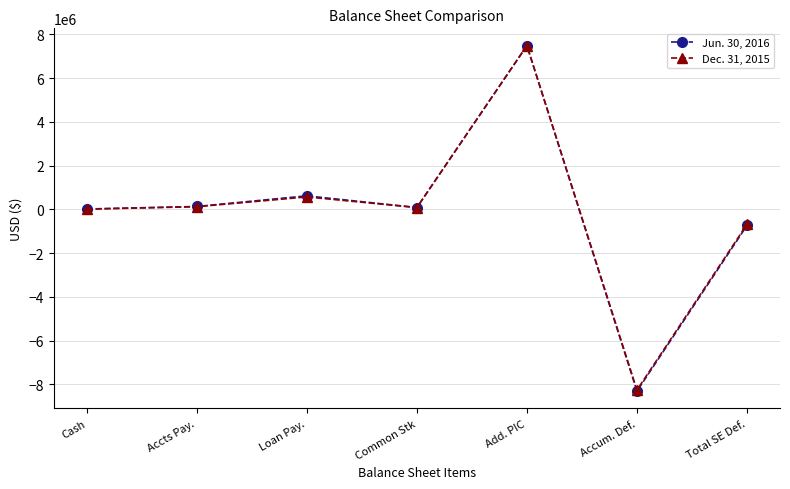

What is the label of the 3rd point from the left?

Loan Pay.